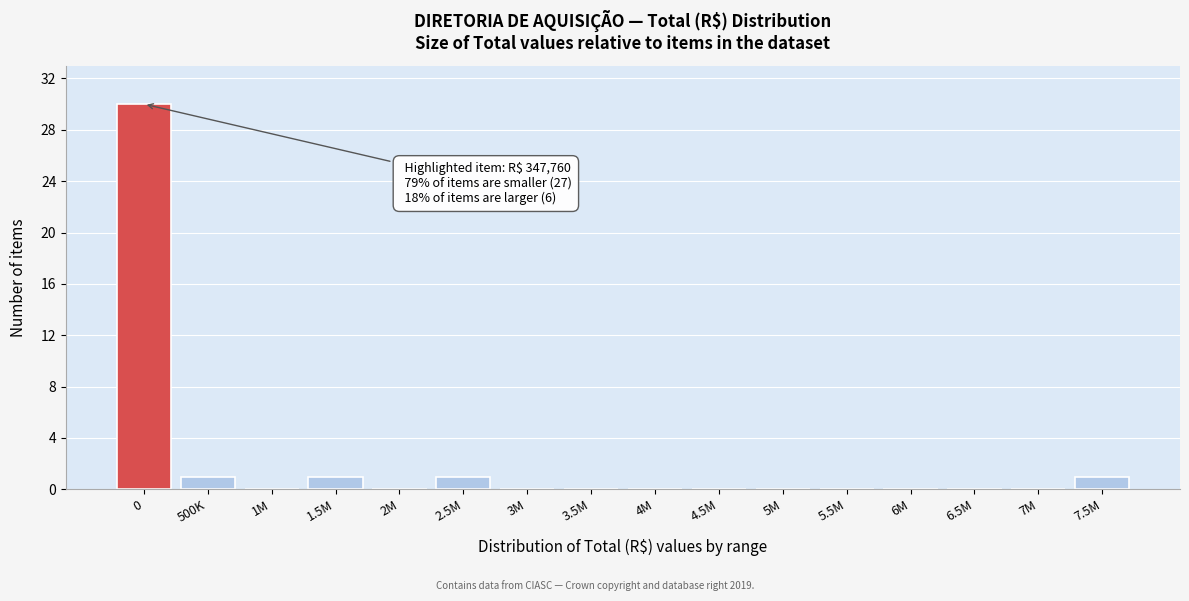

Reading left to right, what are all the values shown in this chart?

0=30	500K=1	1M=0	1.5M=1	2M=0	2.5M=1	3M=0	3.5M=0	4M=0	4.5M=0	5M=0	5.5M=0	6M=0	6.5M=0	7M=0	7.5M=1